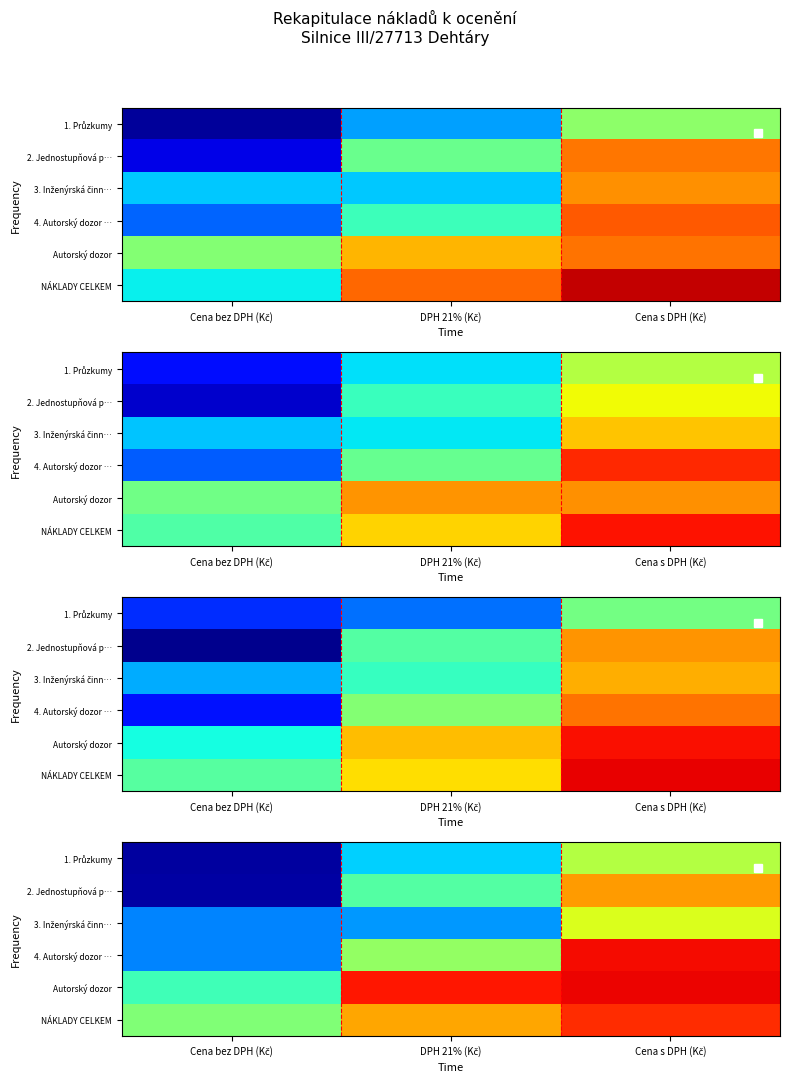

At Cena s DPH (Kč), list the series in order from largest to smallest.

Autorský dozor, 4. Autorský dozor …, NÁKLADY CELKEM, 2. Jednostupňová p…, 3. Inženýrská činn…, 1. Průzkumy